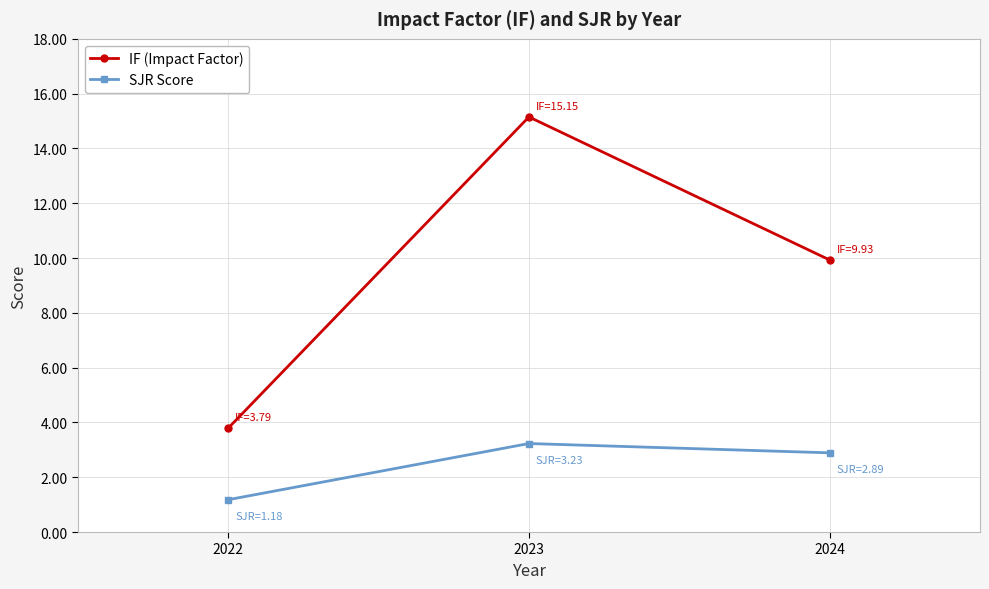

What value does the SJR Score series have at 2024?

2.9